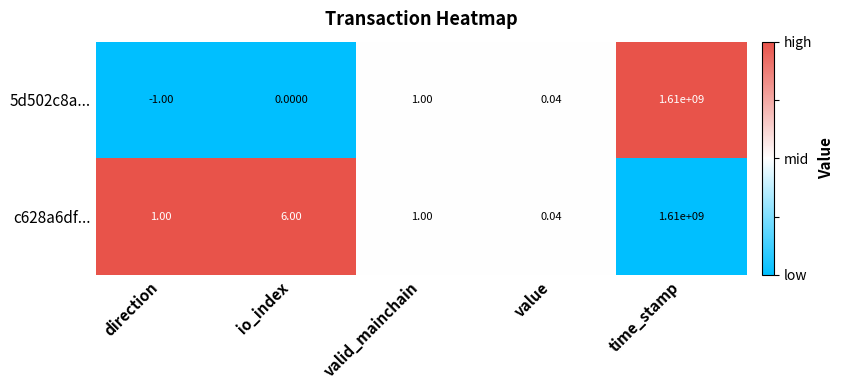

List the labels in order of 5d502c8a... value, smallest first.

direction, io_index, value, valid_mainchain, time_stamp